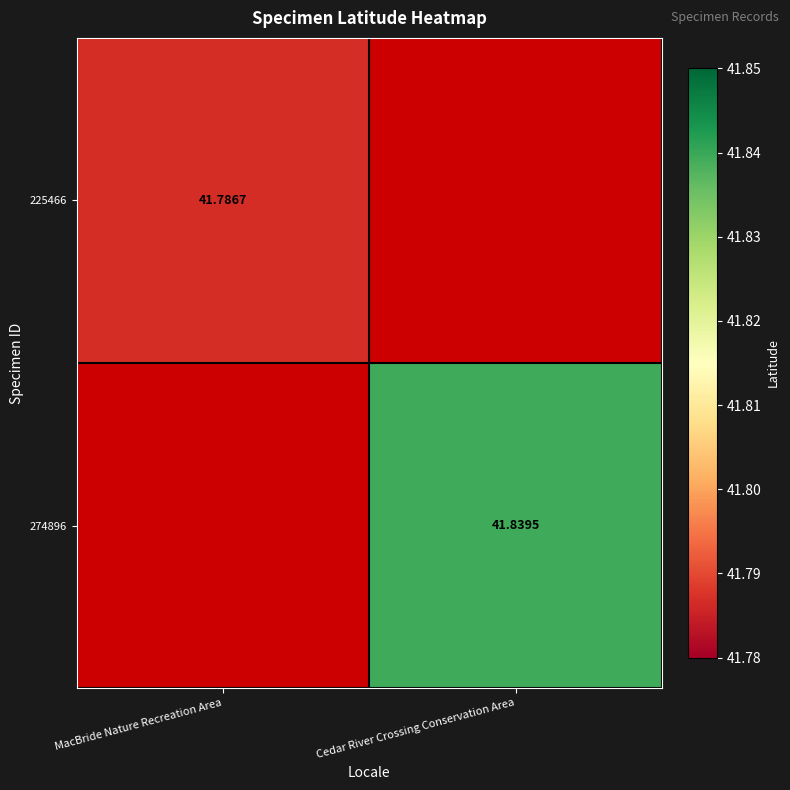

Is the value of 225466 at MacBride Nature Recreation Area greater than the value of 274896 at Cedar River Crossing Conservation Area?

No